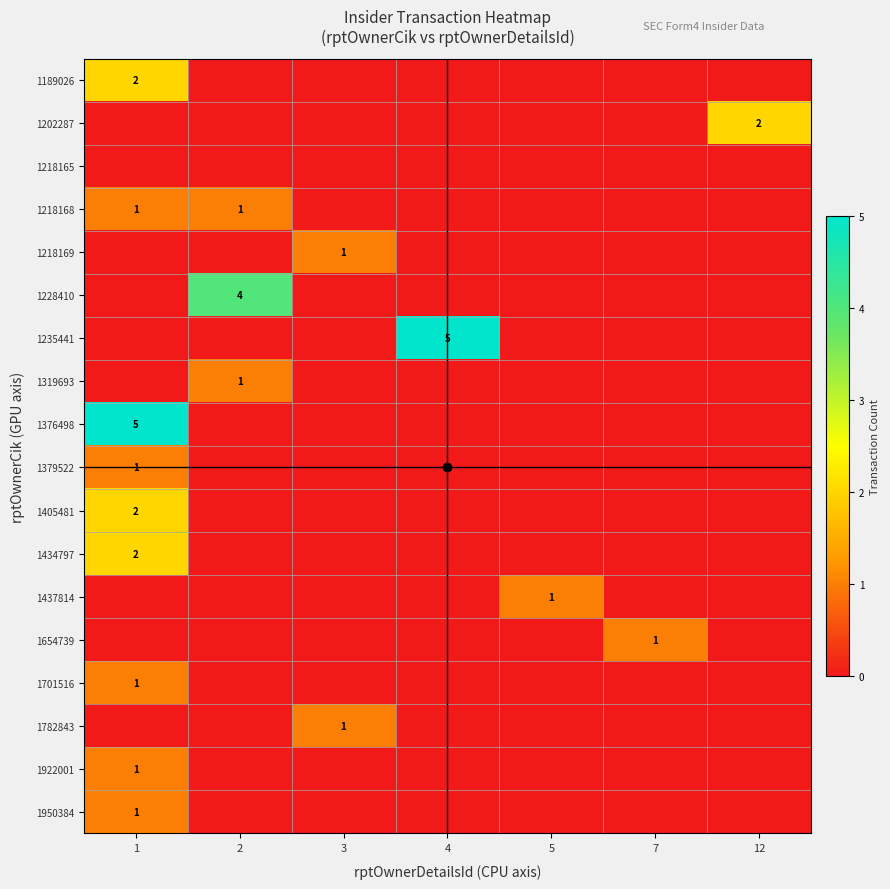

Rank the series at 3 from lowest to highest value.

1189026, 1202287, 1218165, 1218168, 1228410, 1235441, 1319693, 1376498, 1379522, 1405481, 1434797, 1437814, 1654739, 1701516, 1922001, 1950384, 1218169, 1782843